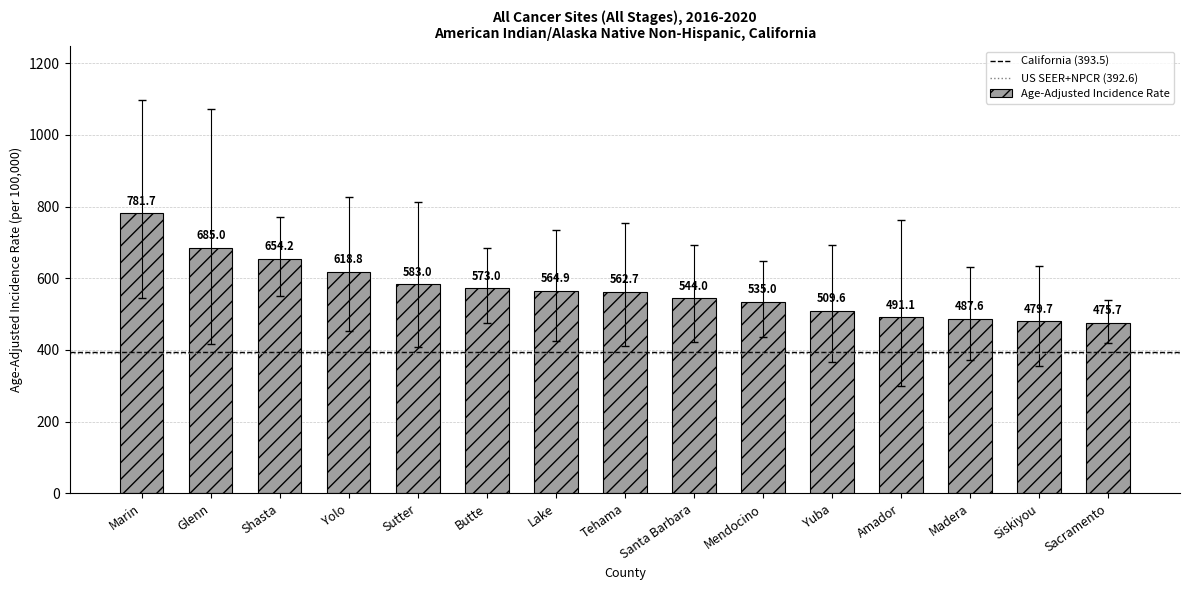

What is the greatest value displayed?

781.7